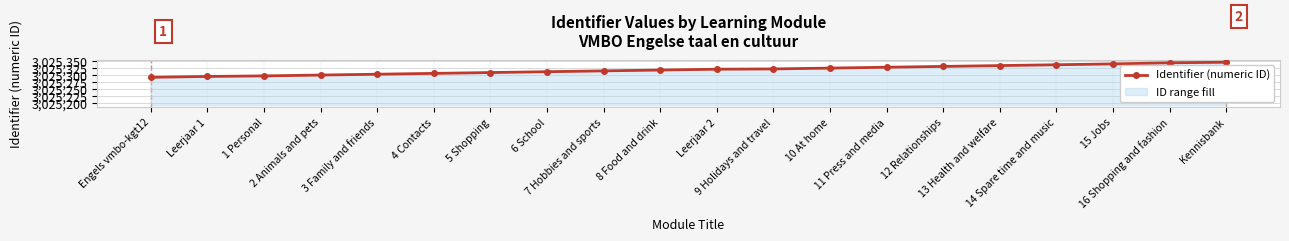

What is the ratio of the value at 13 Health and welfare to the value at 5 Shopping?

1.0